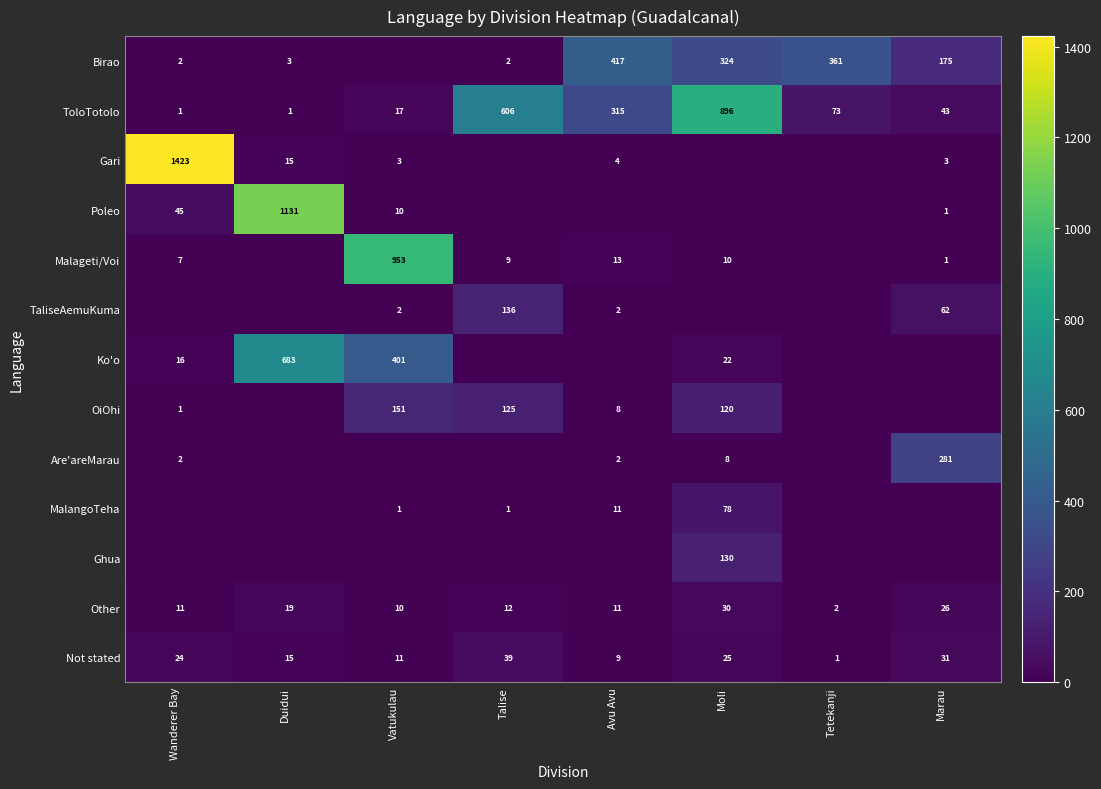

Read the Poleo value at Wanderer Bay.

45